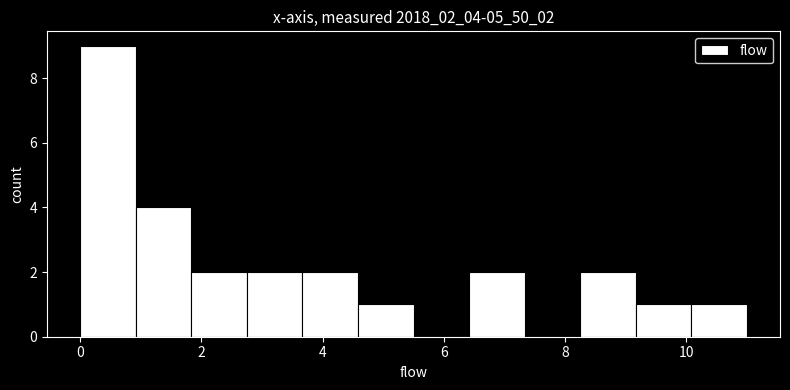

How tall is the bar that spans 1.8 to 2.8 on the x-axis? Neither the bar edges nor the heights are printed on the chart, so give them approximately, as read against the axes.

2